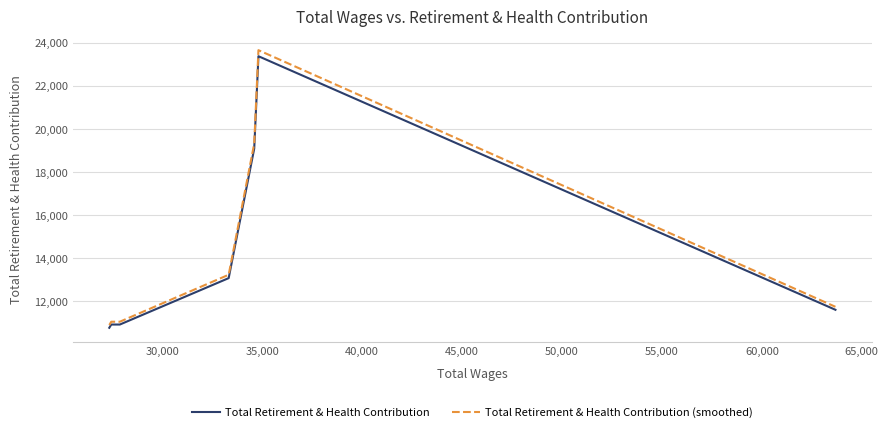

At how many categories does at least one series exceed 13093?

3